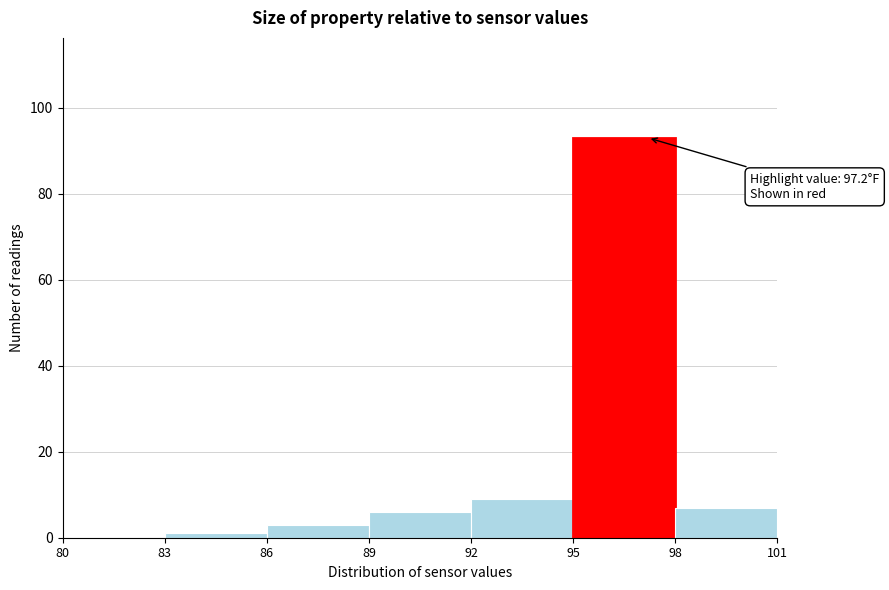

Over which range of the x-axis is the bar tallest?

95 to 98